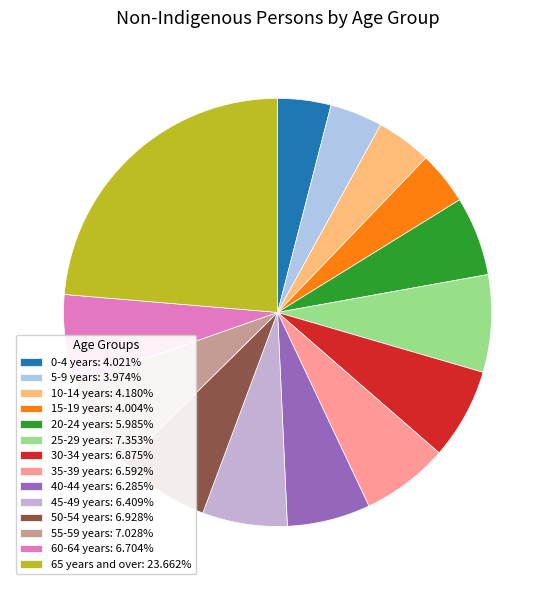

How many segments does this pie chart have?

14